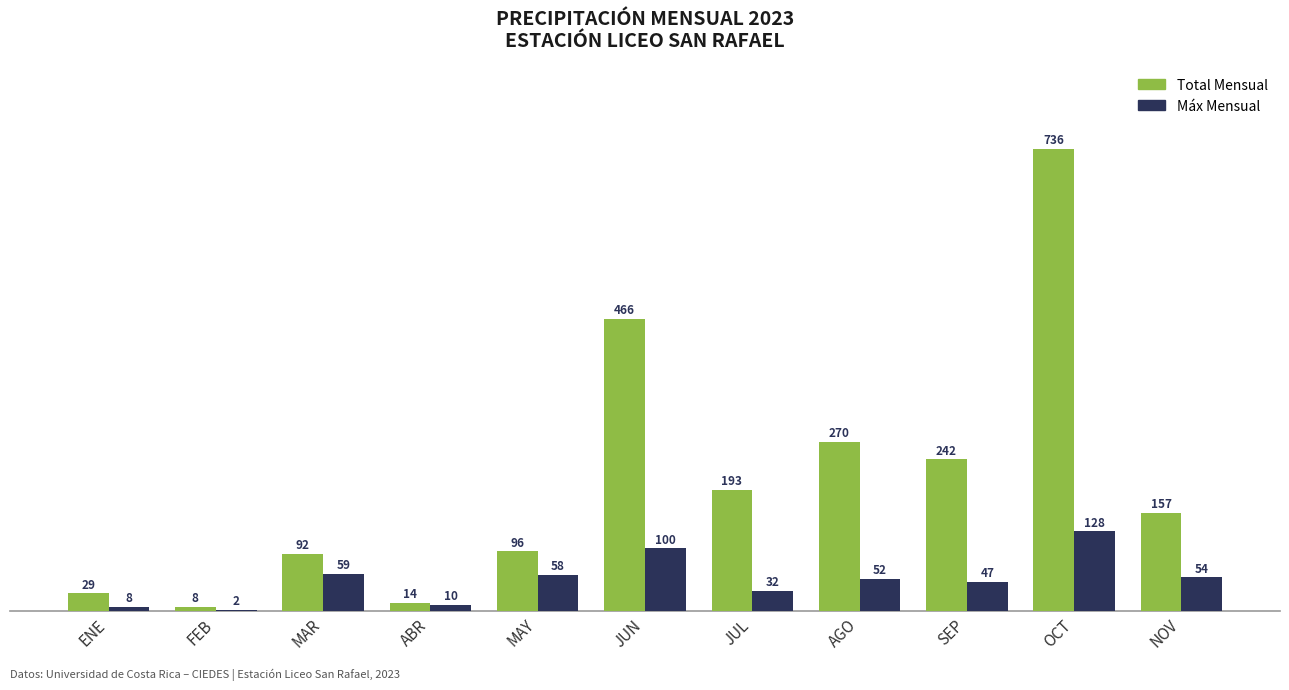

Which series has the largest range (max minus min)?

Total Mensual